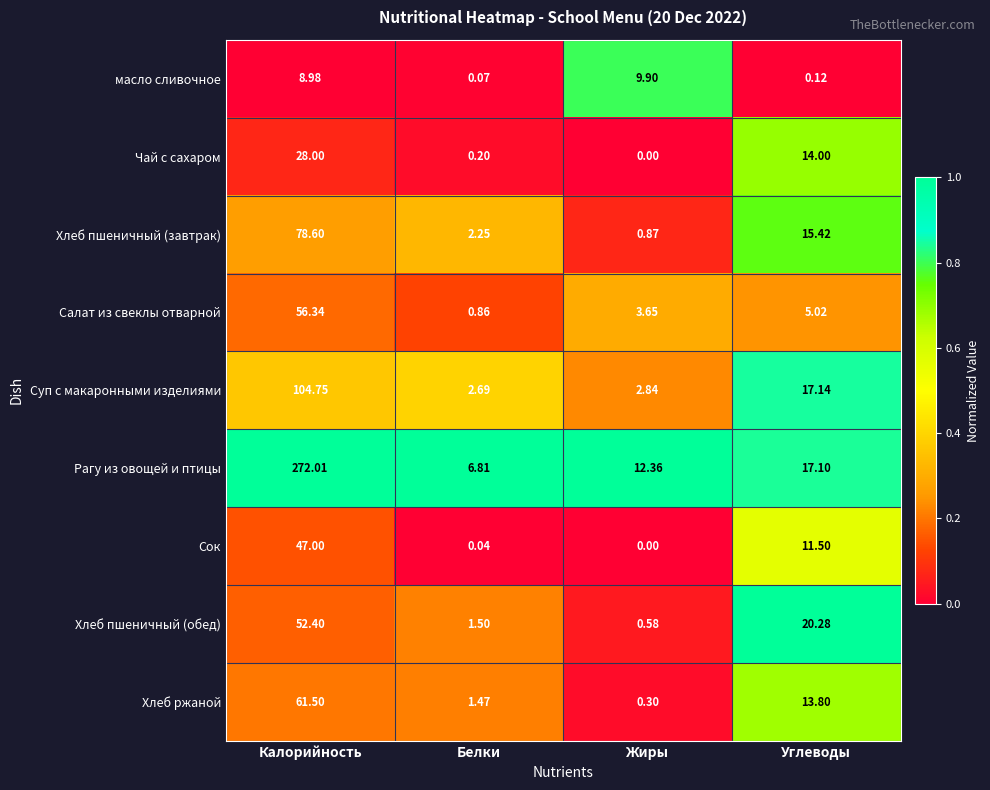

Which category has the lowest value in the Салат из свеклы отварной series?

Белки